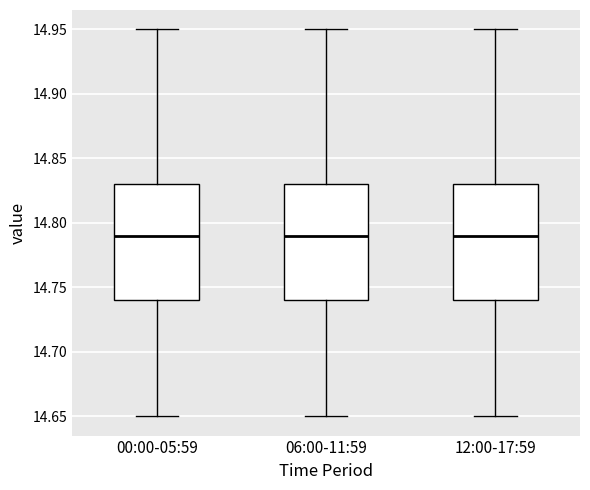

Reading left to right, read every box against the y-axis: the position of its median line, the range the box covers, and the ends of its whiskers. The values are not printed on the chart, so give them approximately, as read against the axis.

00:00-05:59: median 14.79, box 14.74 to 14.83, whiskers 14.65 to 14.95
06:00-11:59: median 14.79, box 14.74 to 14.83, whiskers 14.65 to 14.95
12:00-17:59: median 14.79, box 14.74 to 14.83, whiskers 14.65 to 14.95